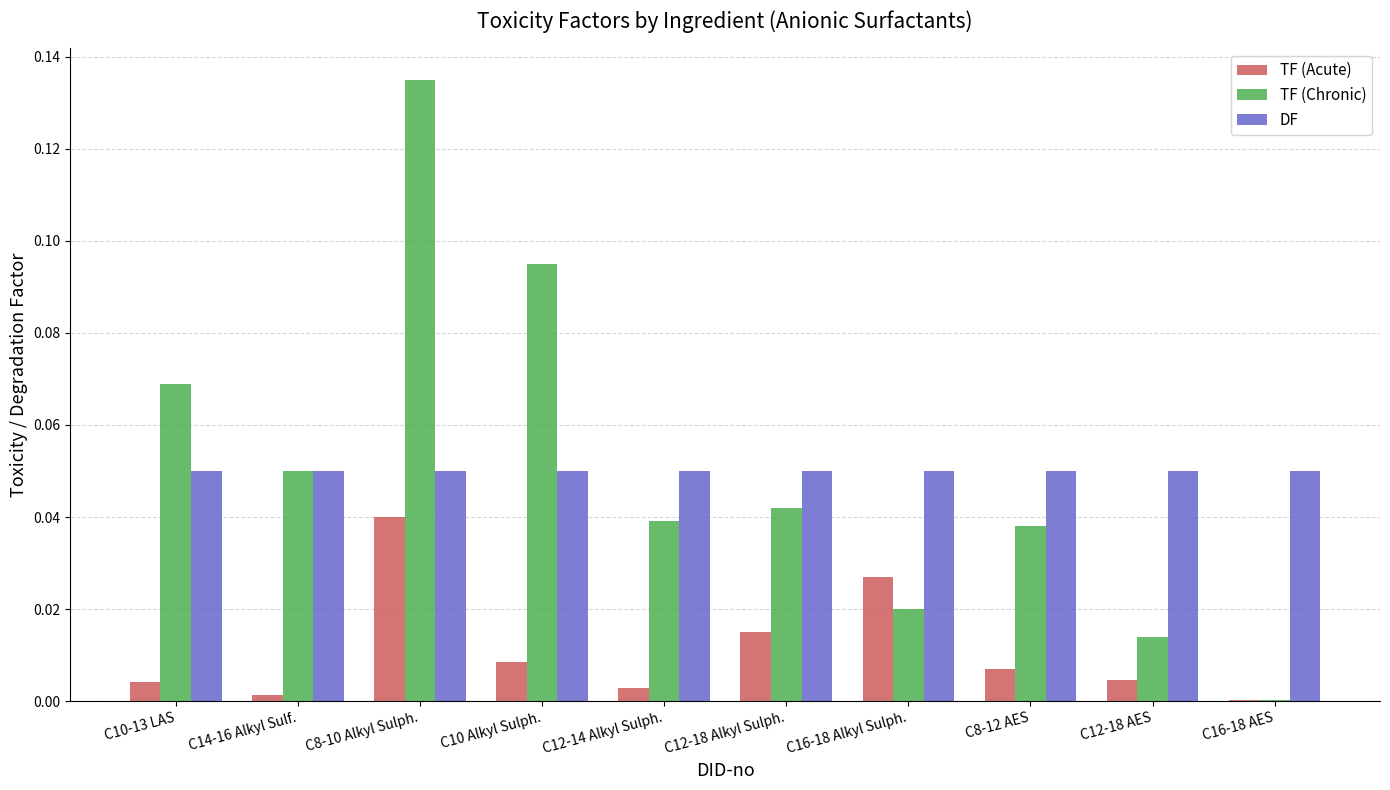

At which category is the sum across all series the highest?

C8-10 Alkyl Sulph.